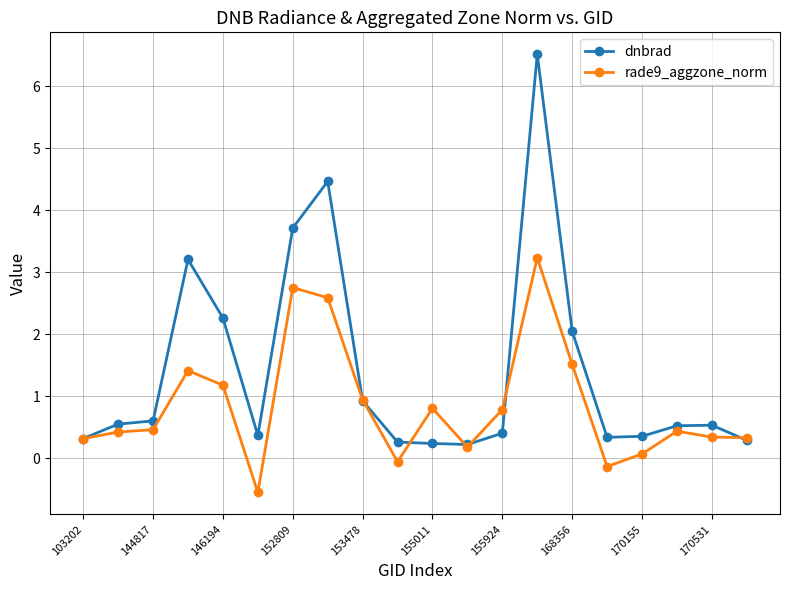

List the series in order of their overall mean, lowest first.

rade9_aggzone_norm, dnbrad